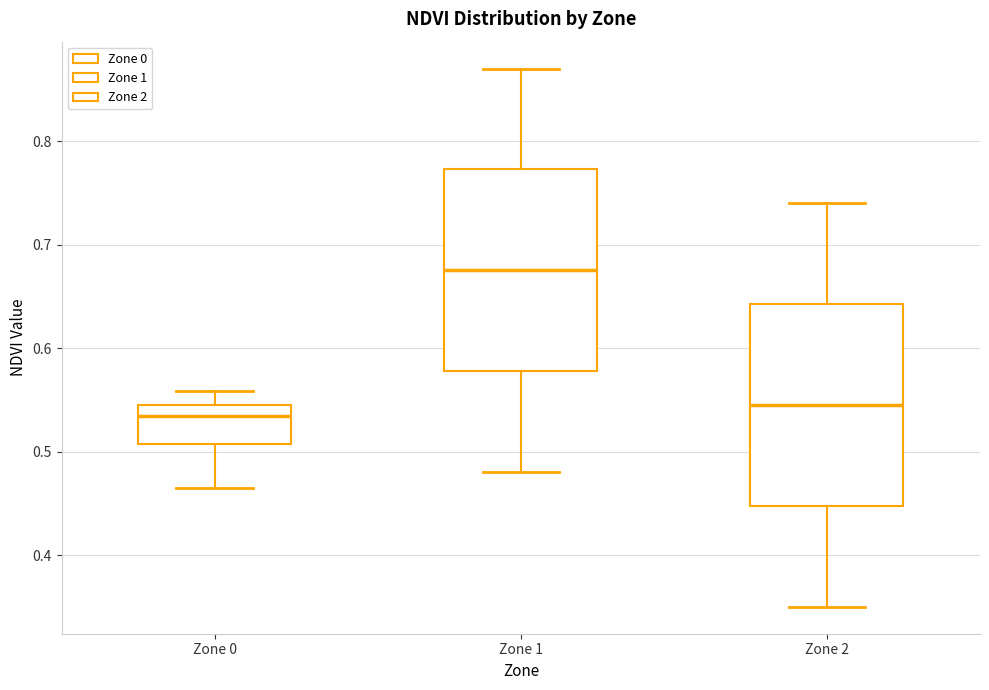

Reading left to right, transcribe this box plot: for each box, give where its median line is, the range the box spans, and where its two whiskers end, as read against the y-axis. The values are not printed on the chart, so give them approximately, as read against the axis.

Zone 0: median 0.53, box 0.51 to 0.54, whiskers 0.46 to 0.56
Zone 1: median 0.68, box 0.58 to 0.77, whiskers 0.48 to 0.87
Zone 2: median 0.55, box 0.45 to 0.64, whiskers 0.35 to 0.74